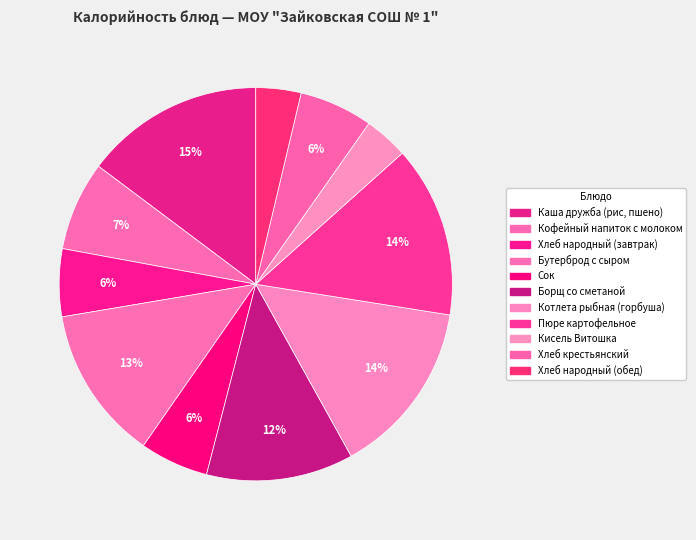

Does Хлеб крестьянский account for over 50% of the chart?

No